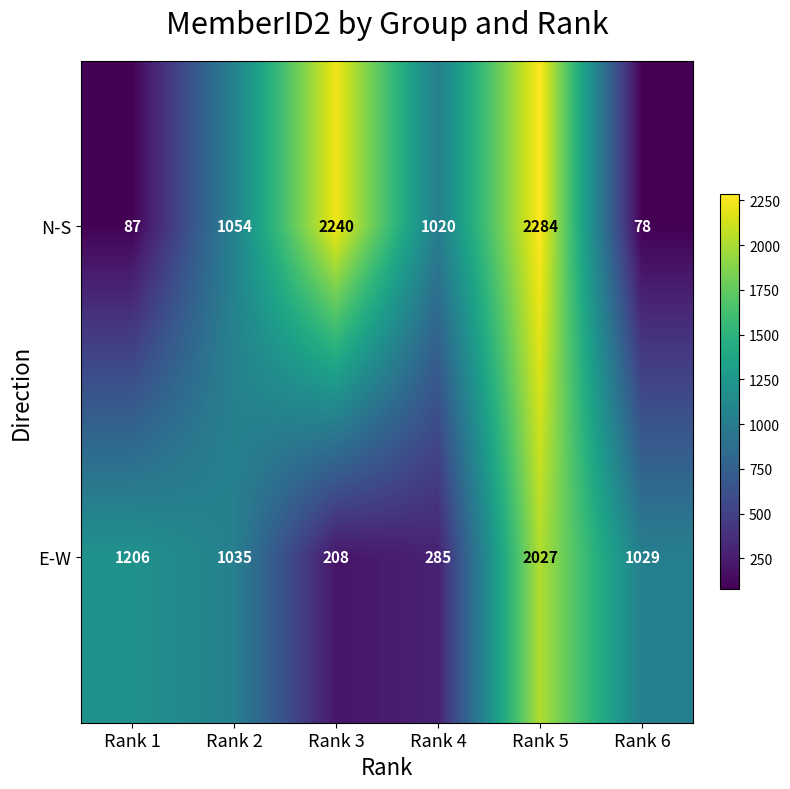

The N-S series shows 1054 at Rank 2. True or false?

True